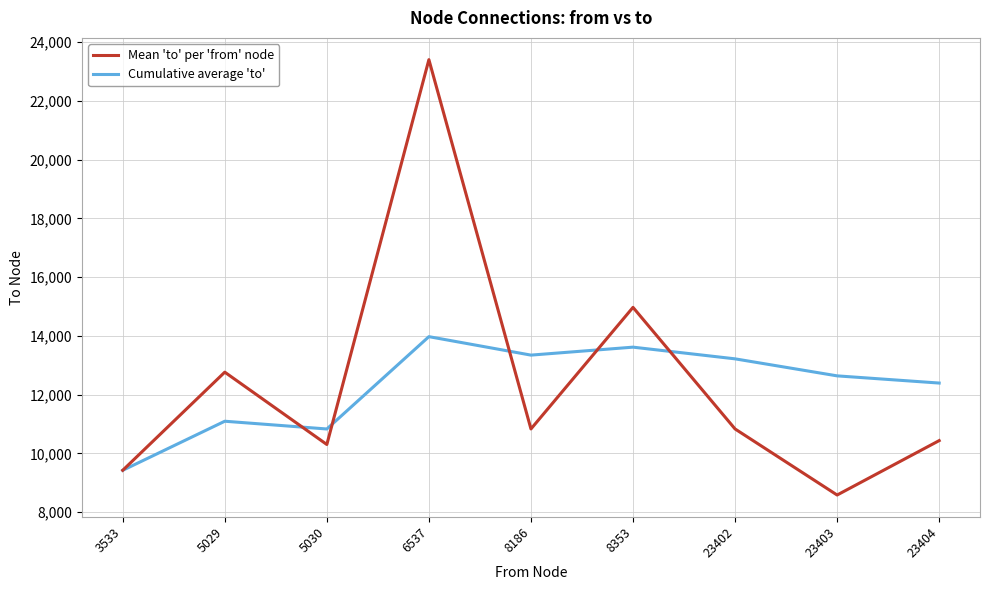

Is the value of Mean 'to' per 'from' node at 23402 greater than the value of Cumulative average 'to' at 23402?

No